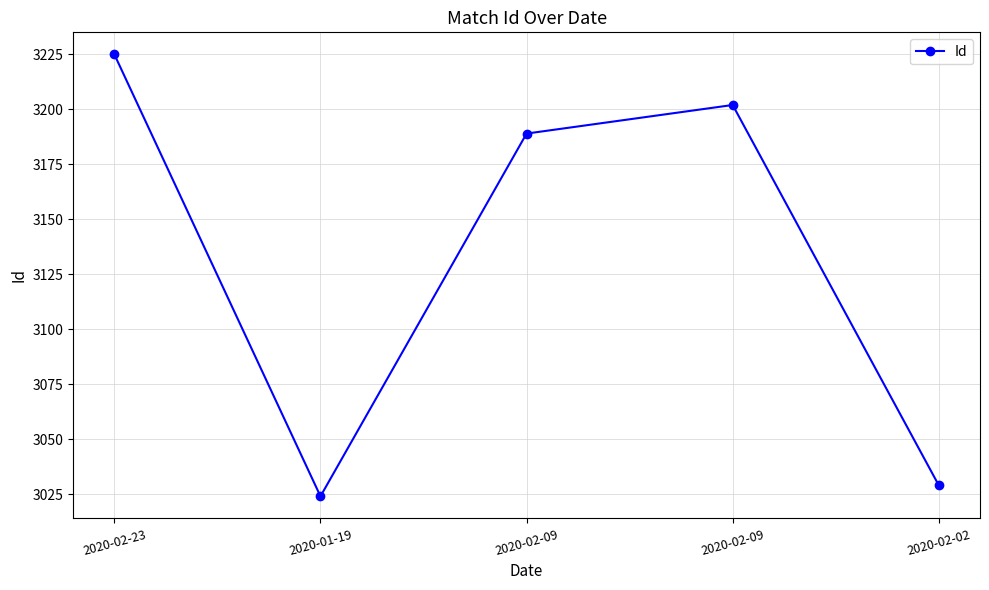

Reading left to right, what are all the values shown in this chart?

3225	3024	3189	3202	3029